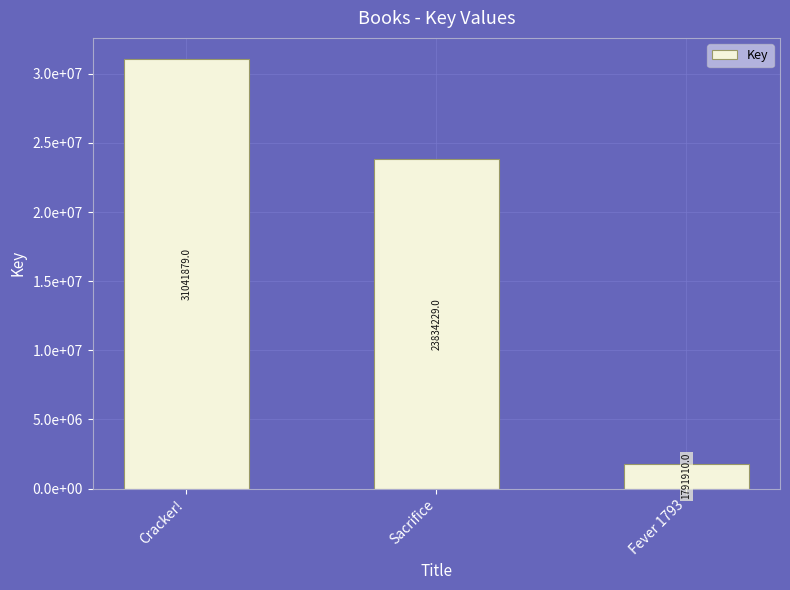

Is it true that the value at Fever 1793 is 1791910?

True